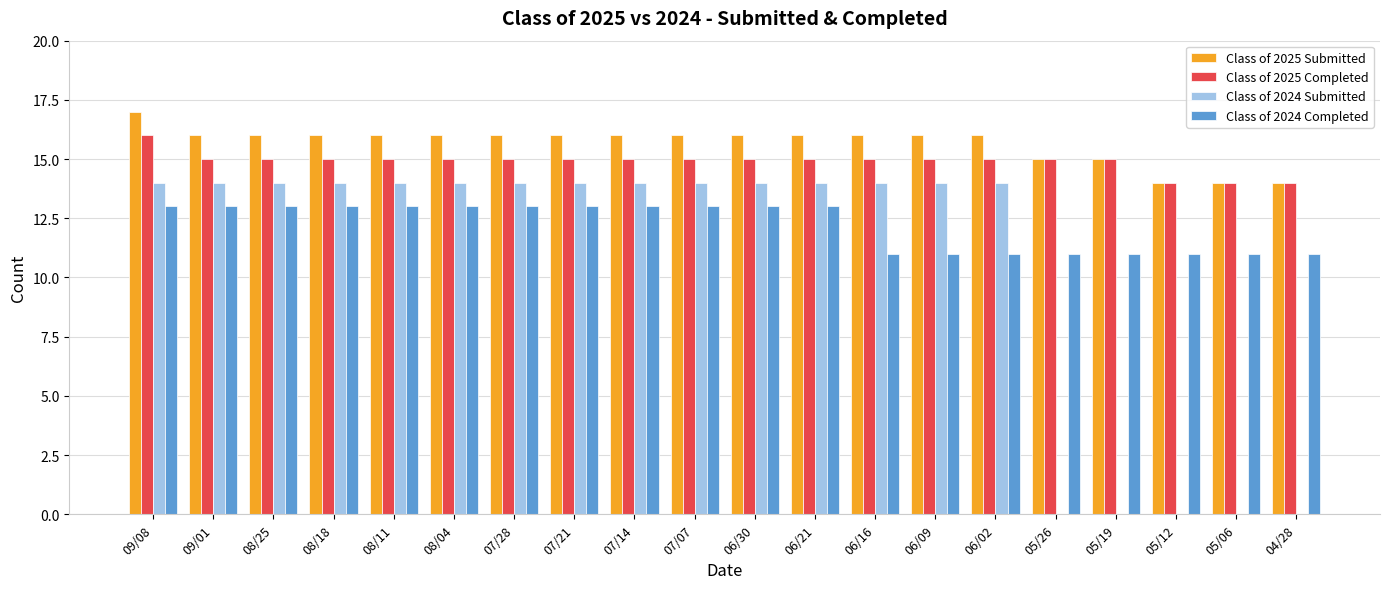

Reading left to right, what are all the values shown in this chart?

Class of 2025 Submitted: 17	16	16	16	16	16	16	16	16	16	16	16	16	16	16	15	15	14	14	14
Class of 2025 Completed: 16	15	15	15	15	15	15	15	15	15	15	15	15	15	15	15	15	14	14	14
Class of 2024 Submitted: 14	14	14	14	14	14	14	14	14	14	14	14	14	14	14	0	0	0	0	0
Class of 2024 Completed: 13	13	13	13	13	13	13	13	13	13	13	13	11	11	11	11	11	11	11	11